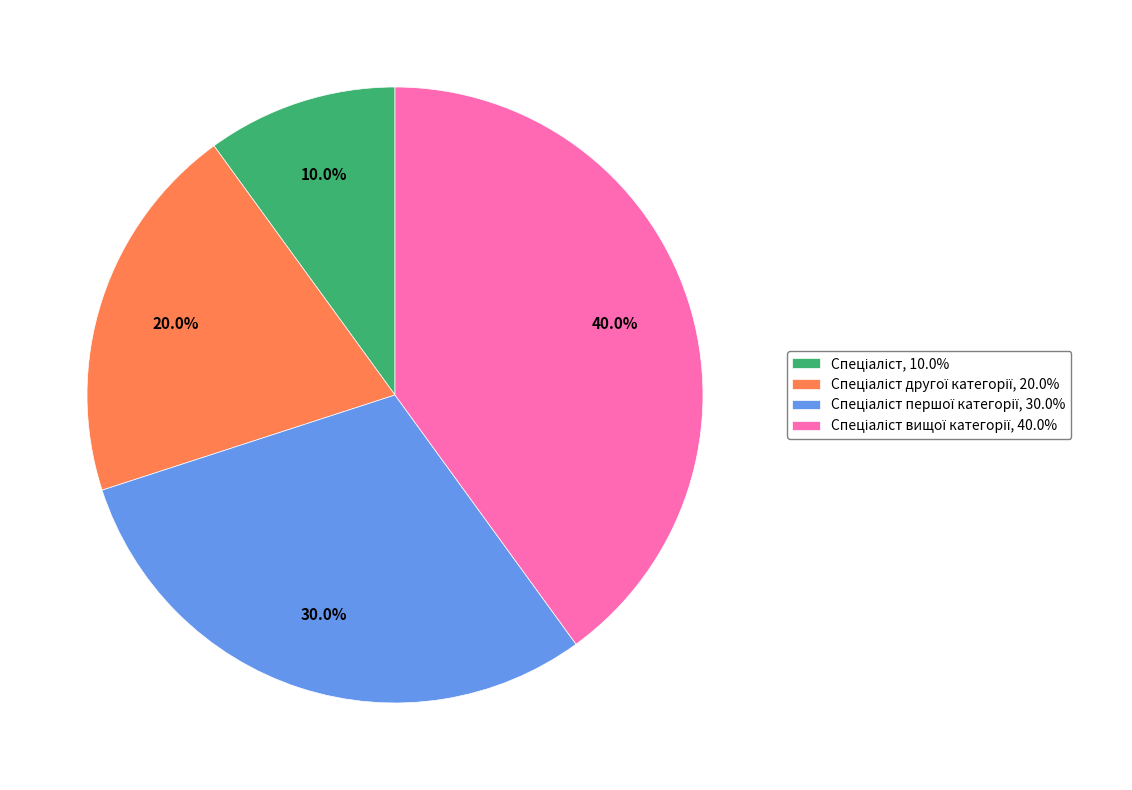

Is there any slice that represents more than half of the pie?

No